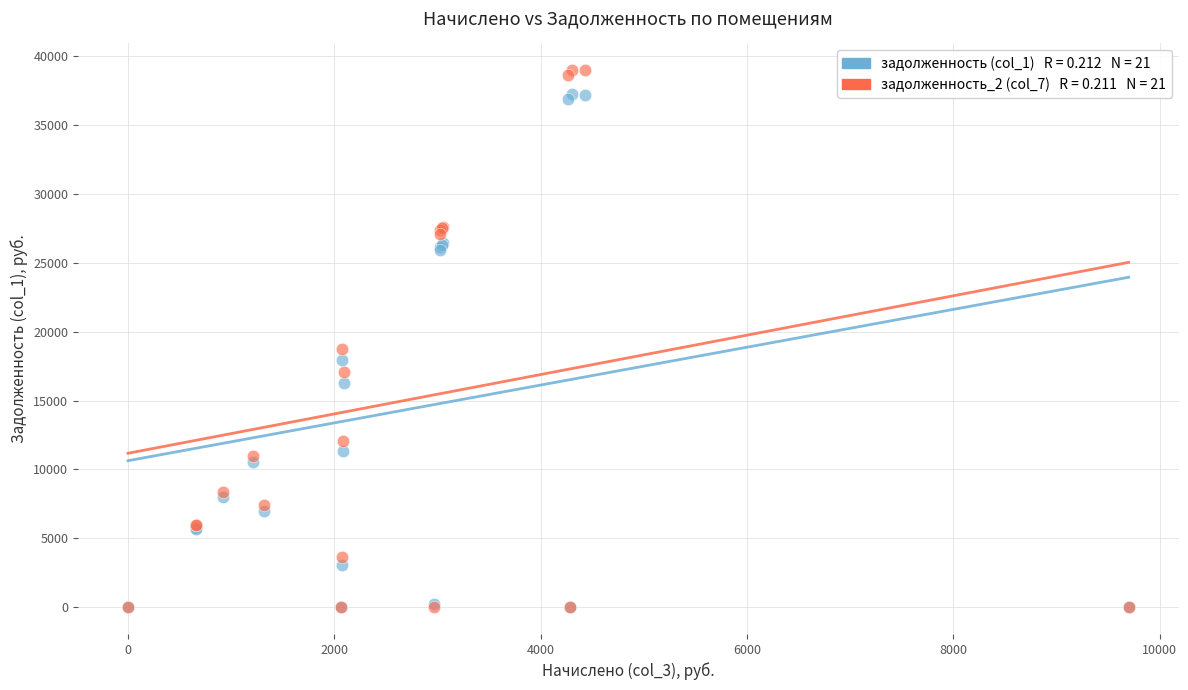

Across all series, what Y value is closest to 19491?

18771.5